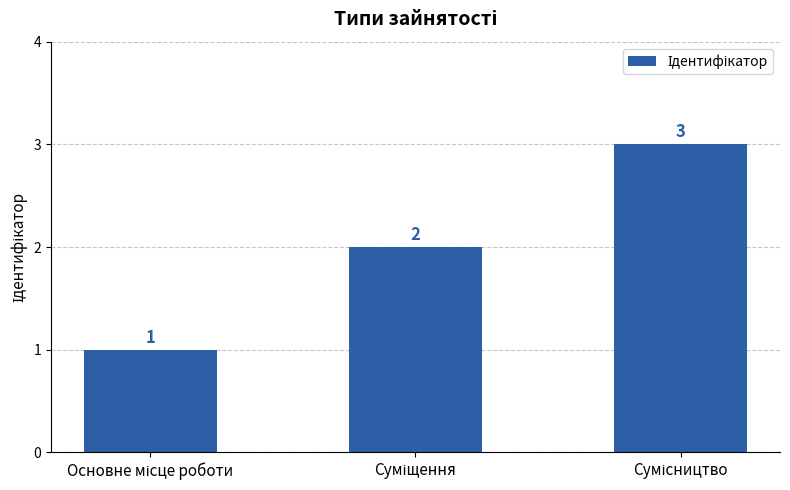

What is the sum of all values?

6